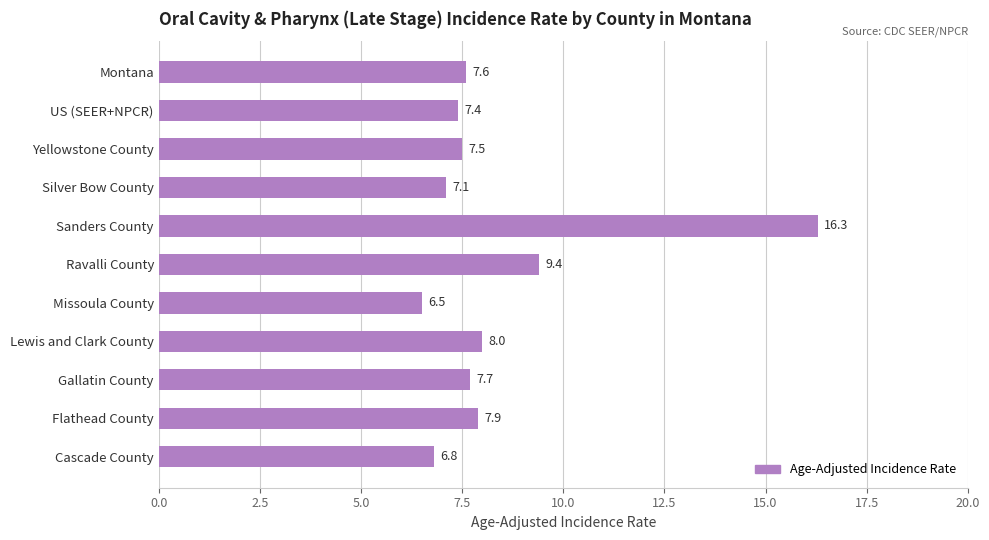

Which category has the lowest value across all series?

Missoula County